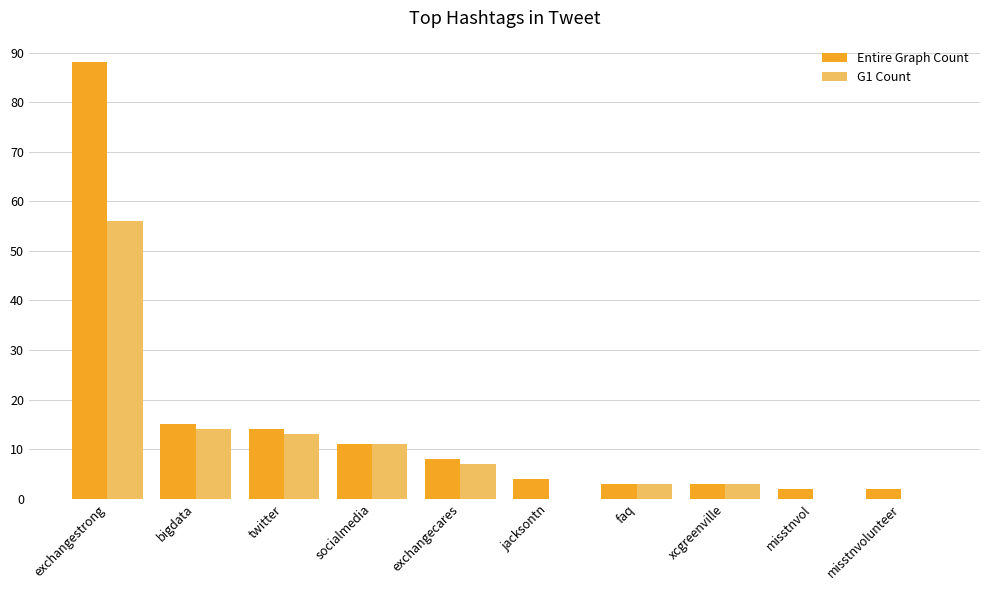

The G1 Count series shows 0 at misstnvol. True or false?

True